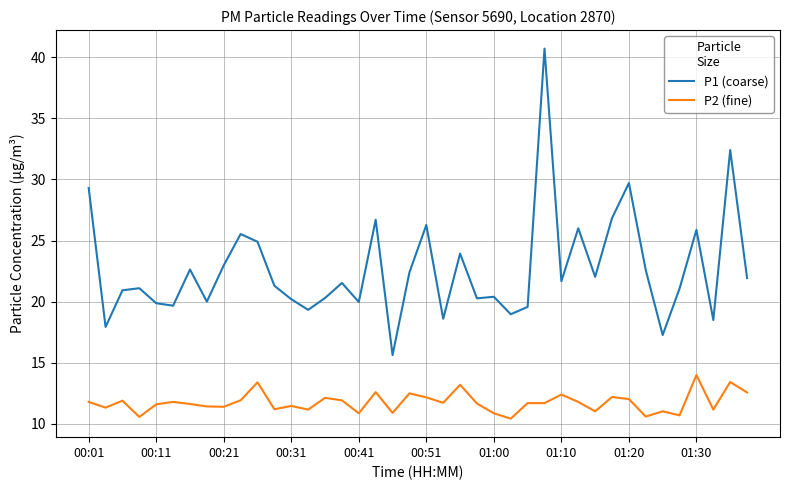

What is the difference between the maximum and minimum values in the P1 (coarse) series?

25.1